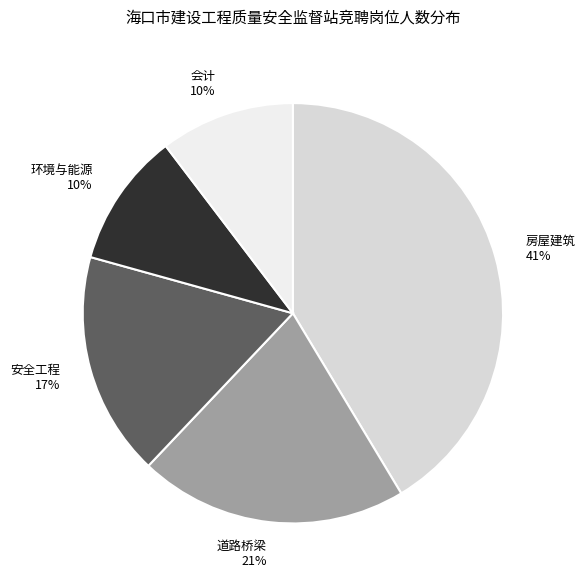

Count the number of slices in the pie.

5